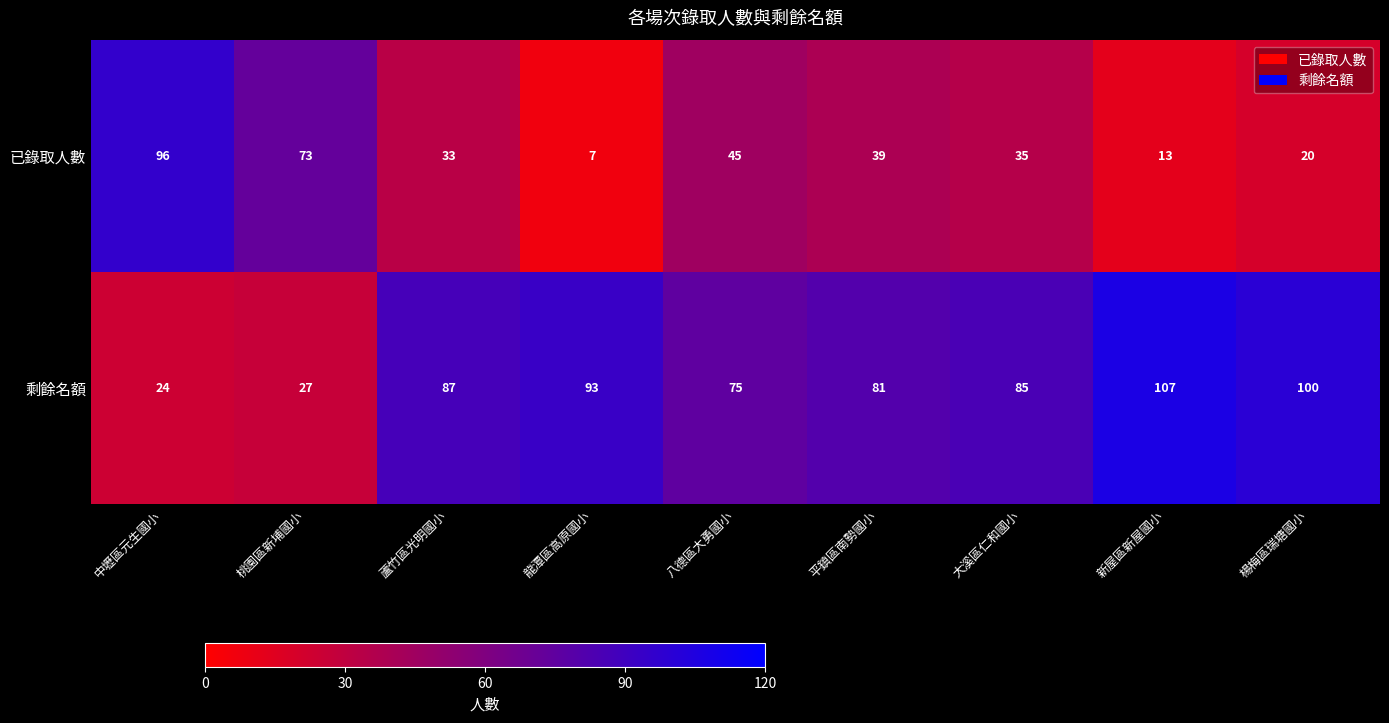

Reading right to left, list all the values displayed in this chart.

已錄取人數: 20	13	35	39	45	7	33	73	96
剩餘名額: 100	107	85	81	75	93	87	27	24